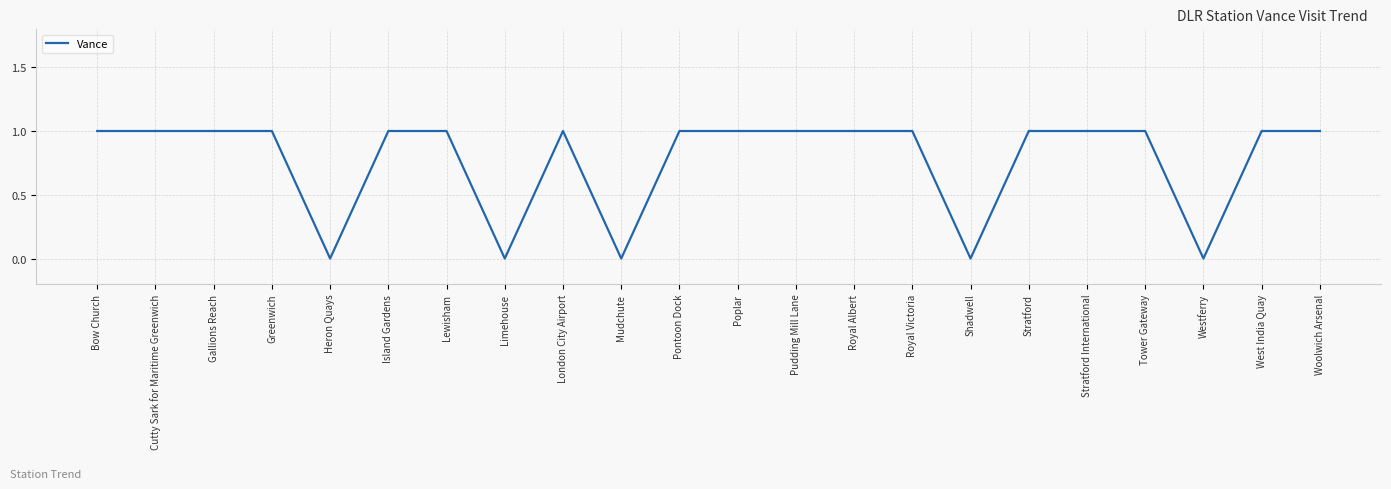

What is the sum of all values?

17